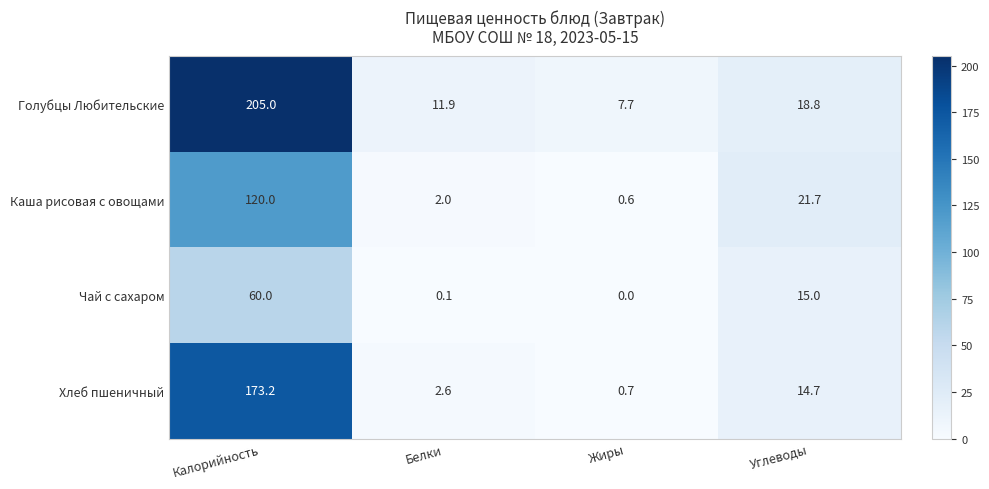

Reading left to right, transcribe all the data shown in this chart.

Голубцы Любительские: Калорийность=205.0	Белки=11.9	Жиры=7.7	Углеводы=18.8
Каша рисовая с овощами: Калорийность=120.0	Белки=2.0	Жиры=0.6	Углеводы=21.7
Чай с сахаром: Калорийность=60.0	Белки=0.1	Жиры=0.0	Углеводы=15.0
Хлеб пшеничный: Калорийность=173.2	Белки=2.6	Жиры=0.7	Углеводы=14.7